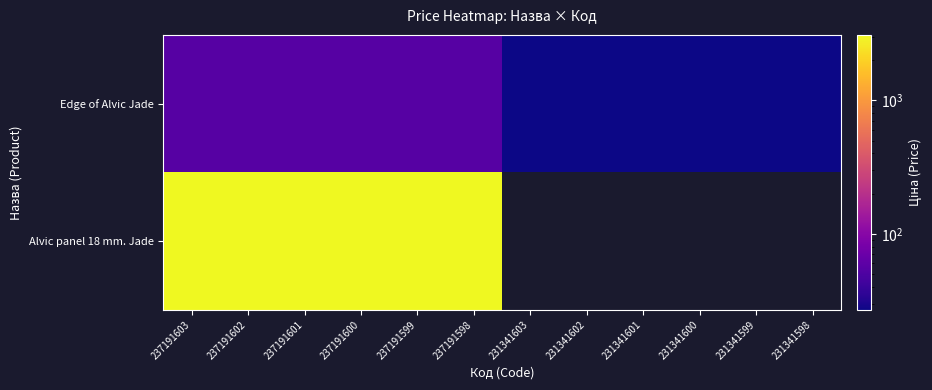

Rank the series by their maximum value, from highest to lowest.

Alvic panel 18 mm. Jade, Edge of Alvic Jade